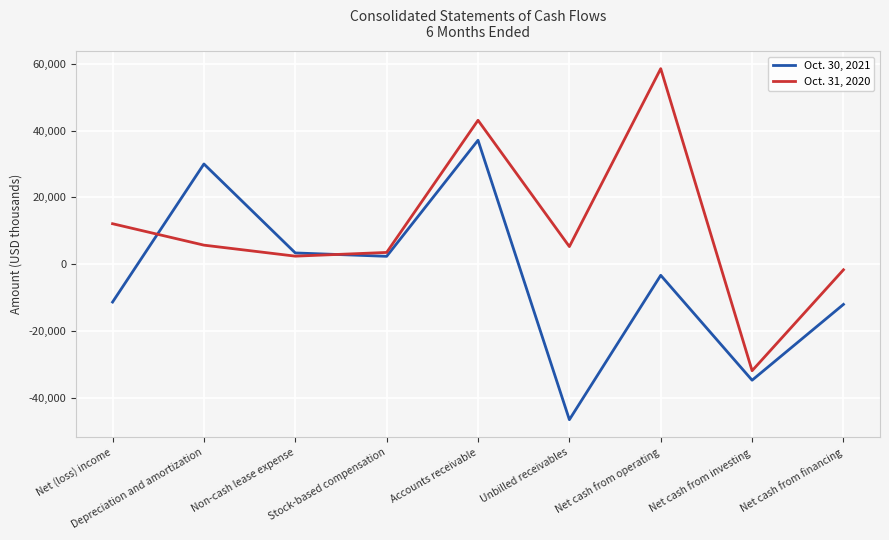

The Oct. 31, 2020 series shows 3509 at Stock-based compensation. True or false?

True